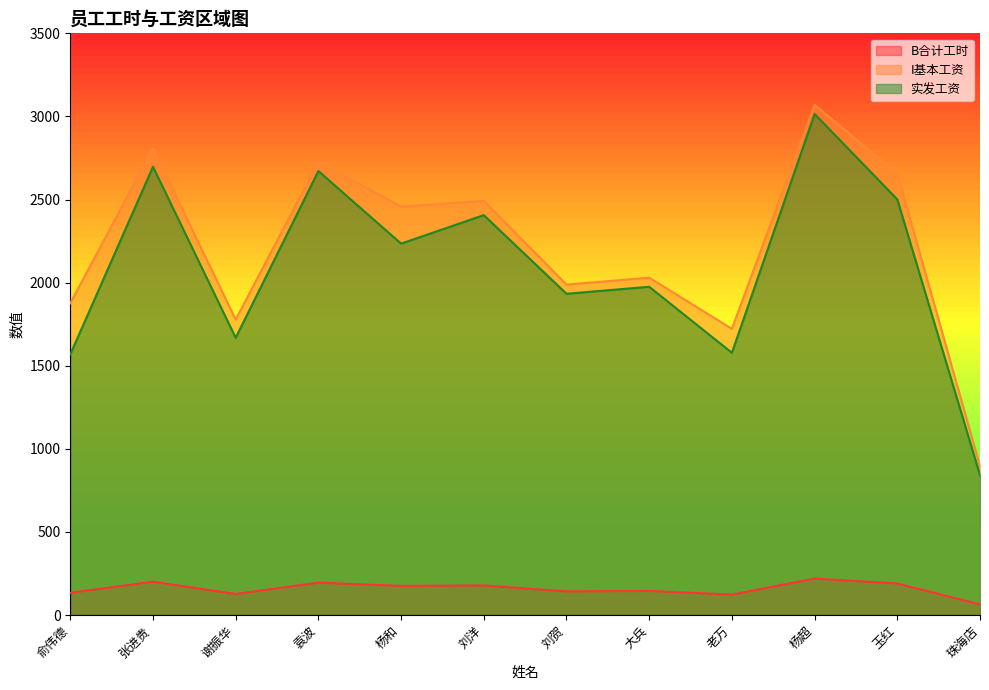

Is the value of I基本工资 at 杨超 greater than the value of B合计工时 at 杨超?

Yes